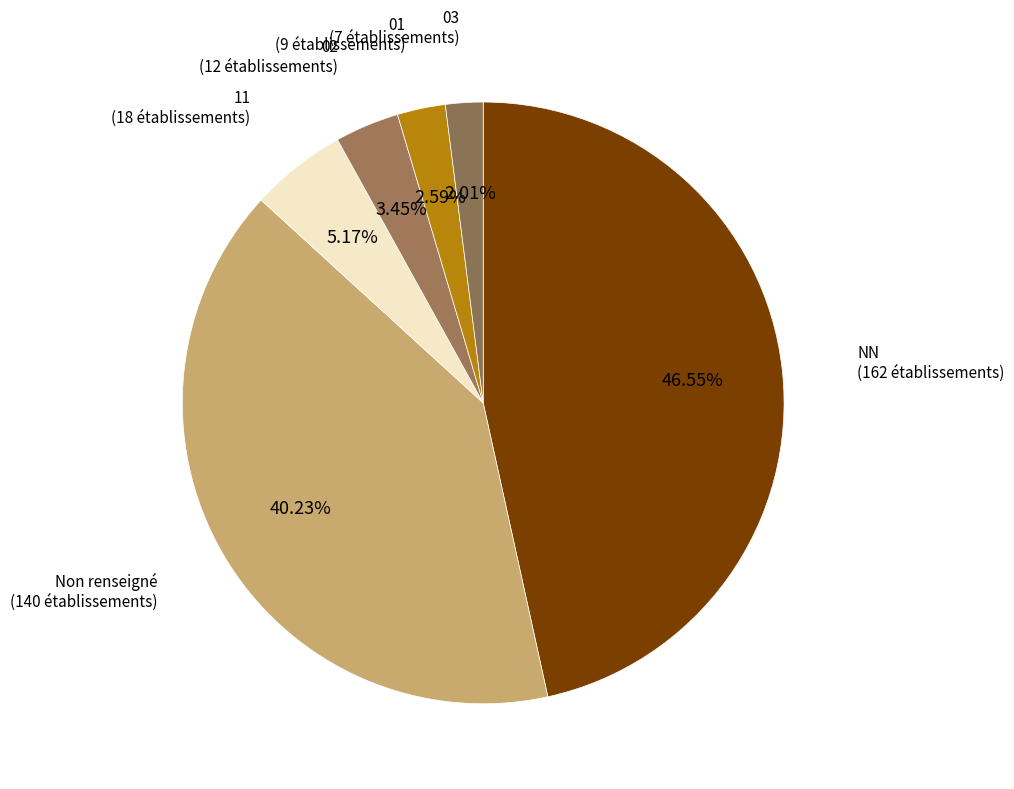

Between 03 and 11, which is larger?

11